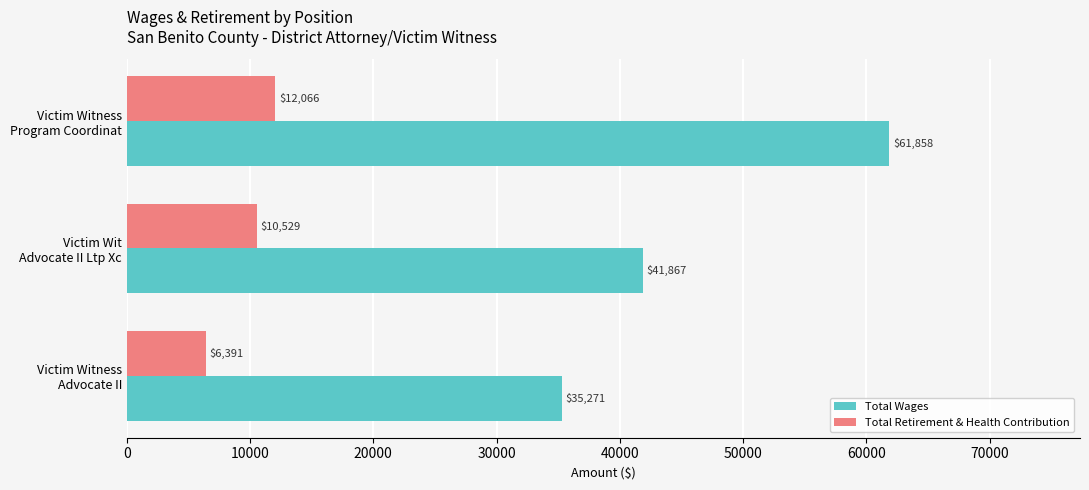

Which series has the widest spread of values?

Total Wages